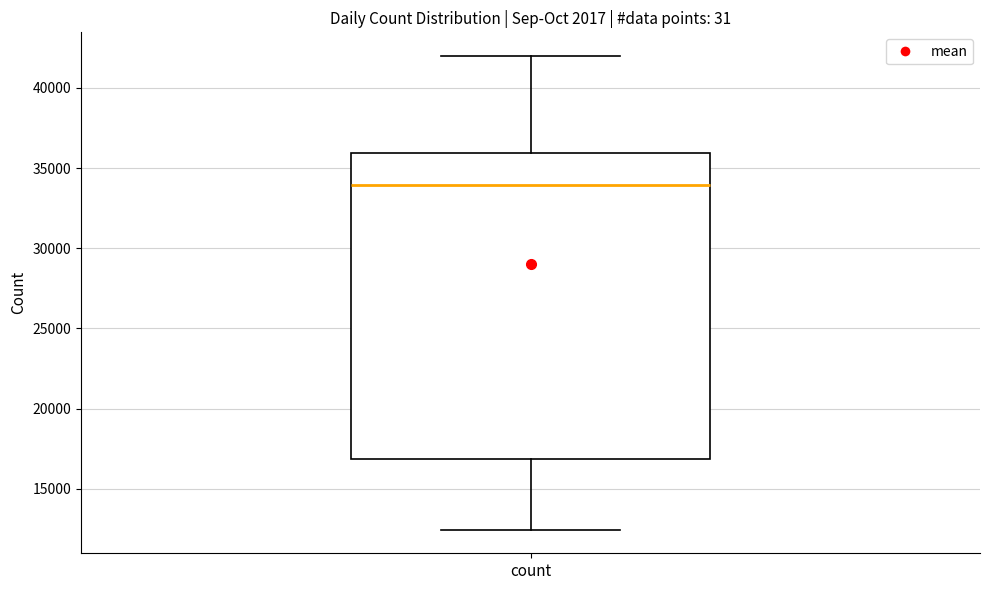

Transcribe this box plot: give where the median line is, the range the box spans, and where the two whiskers end, as read against the y-axis. The values are not printed on the chart, so give them approximately, as read against the axis.

median 34000, box 17000 to 36000, whiskers 12500 to 42000